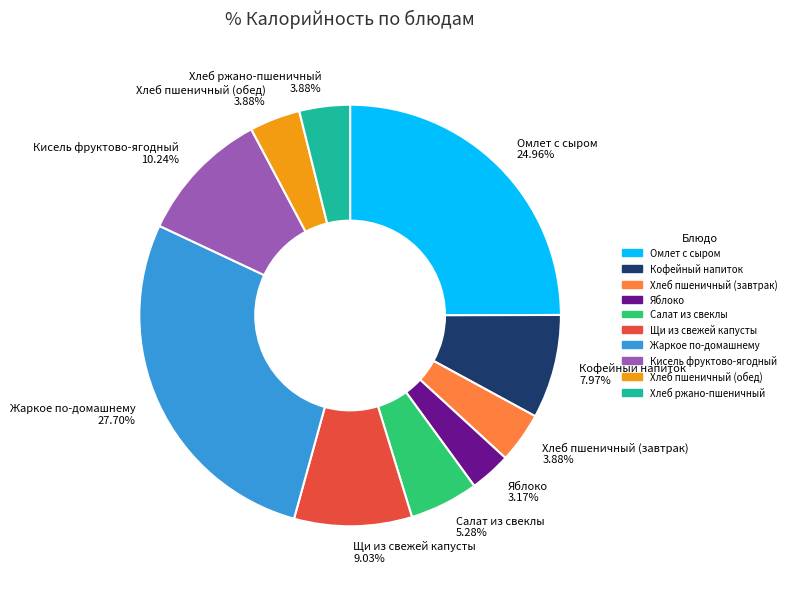

Which has a higher value, Хлеб пшеничный (обед) 3.88% or Салат из свеклы 5.28%?

Салат из свеклы 5.28%